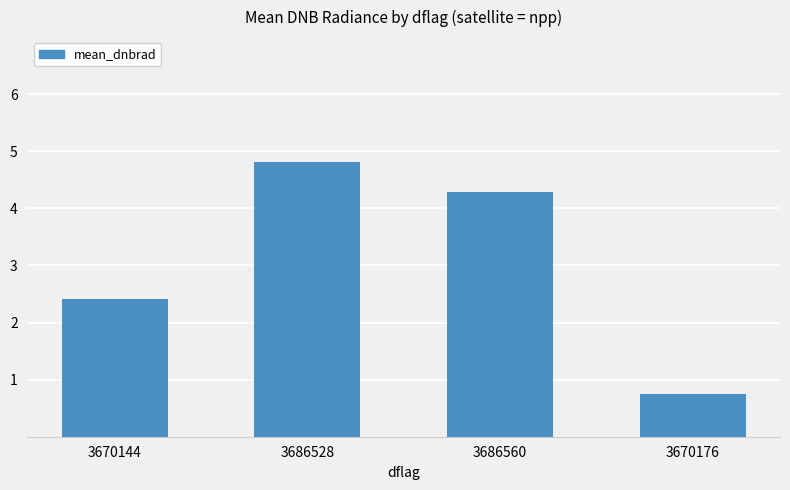

At which label does the data first exceed 4?

3686528